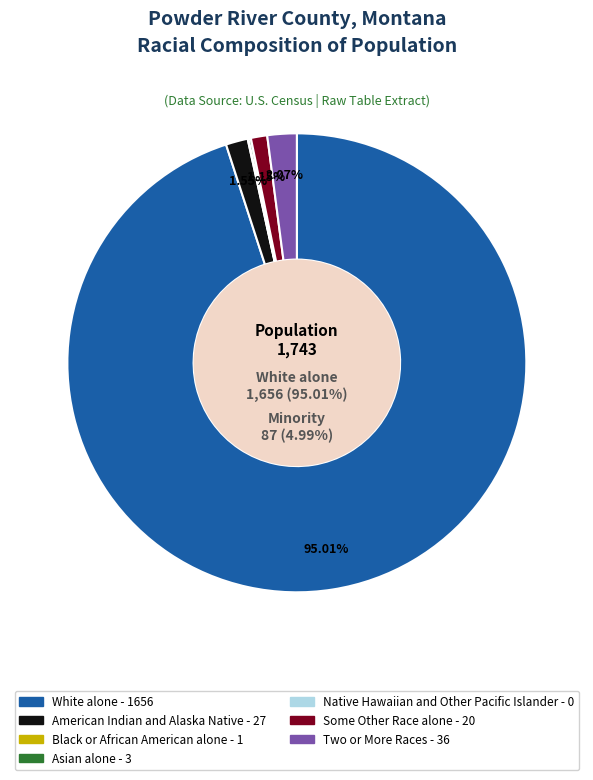

What is the change in value from American Indian and Alaska Native alone to Some Other Race alone?

-7